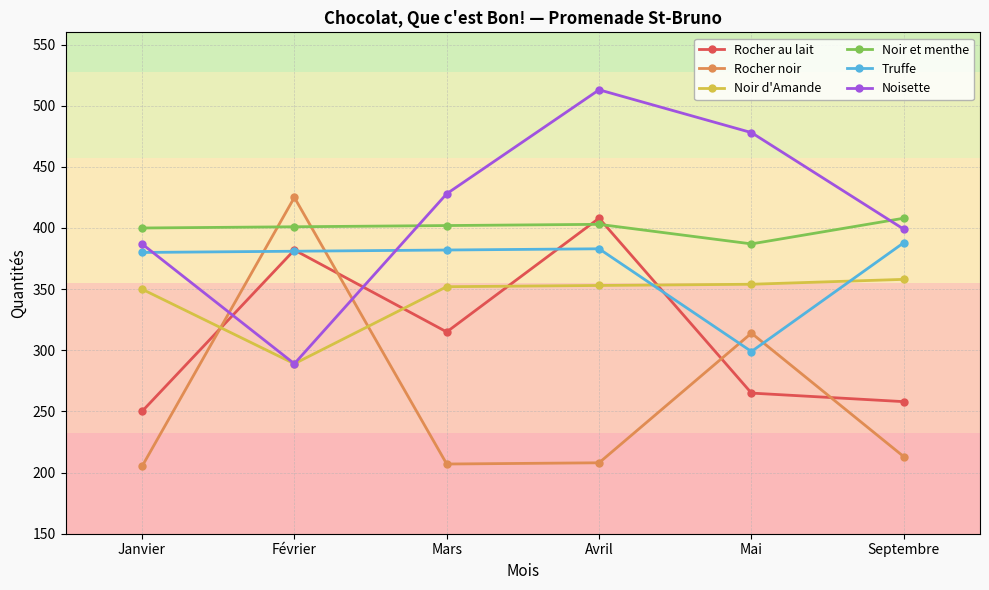

What are all the series names shown in the legend?

Rocher au lait, Rocher noir, Noir d'Amande, Noir et menthe, Truffe, Noisette